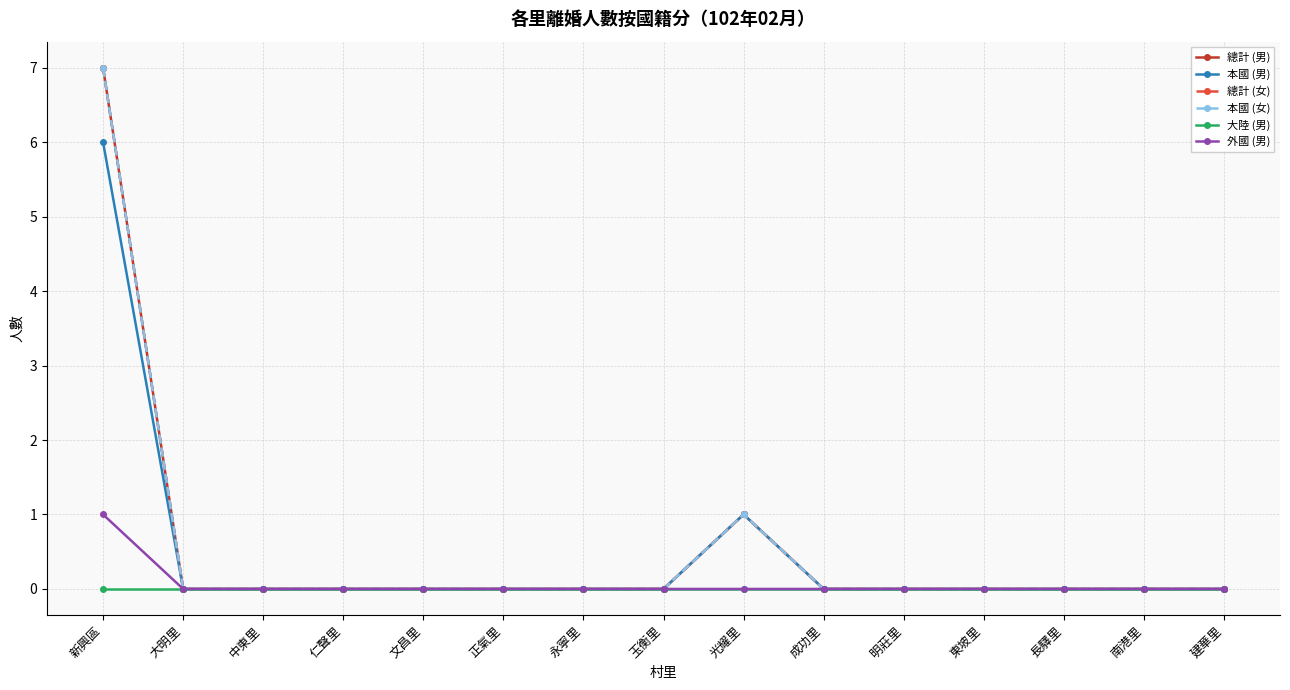

What is the highest value of the 總計 (男) series?

7